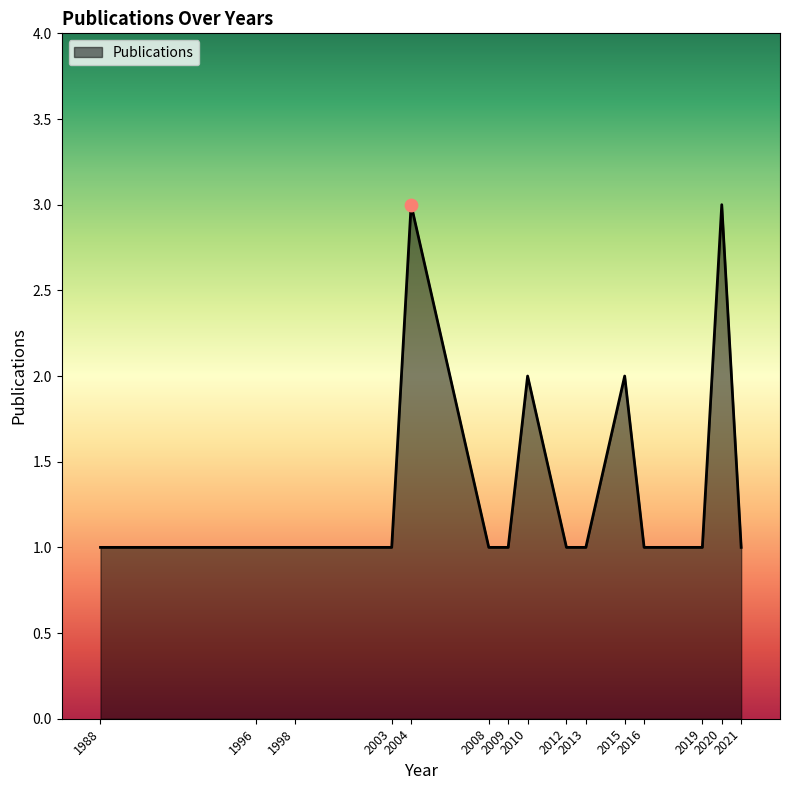

Between 2015 and 2013, which is larger?

2015